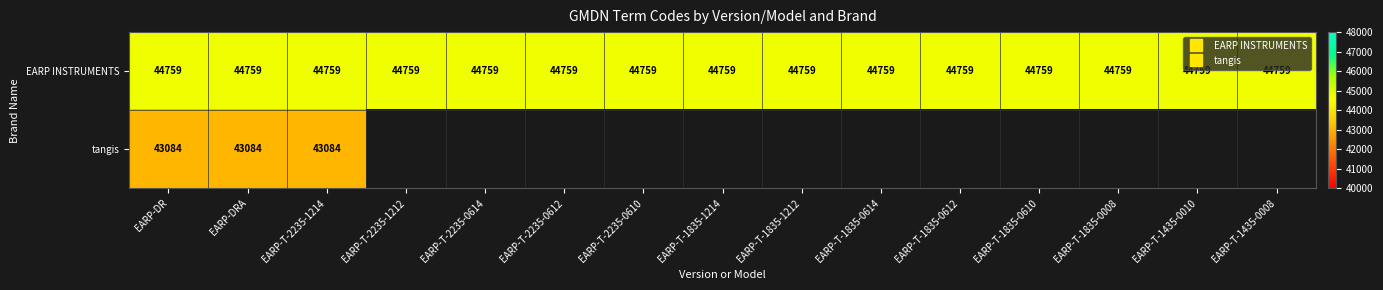

Rank the series by their maximum value, from highest to lowest.

EARP INSTRUMENTS, tangis